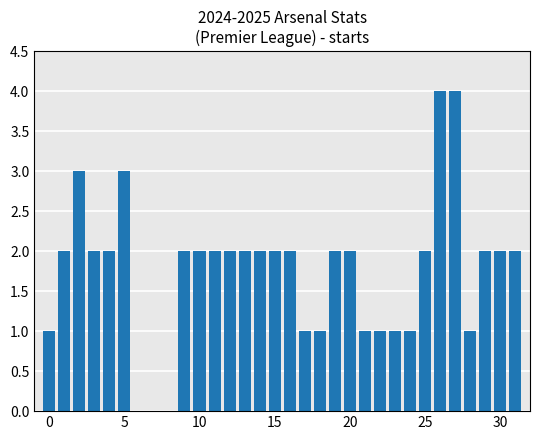

How many distinct data groups are displayed?

1